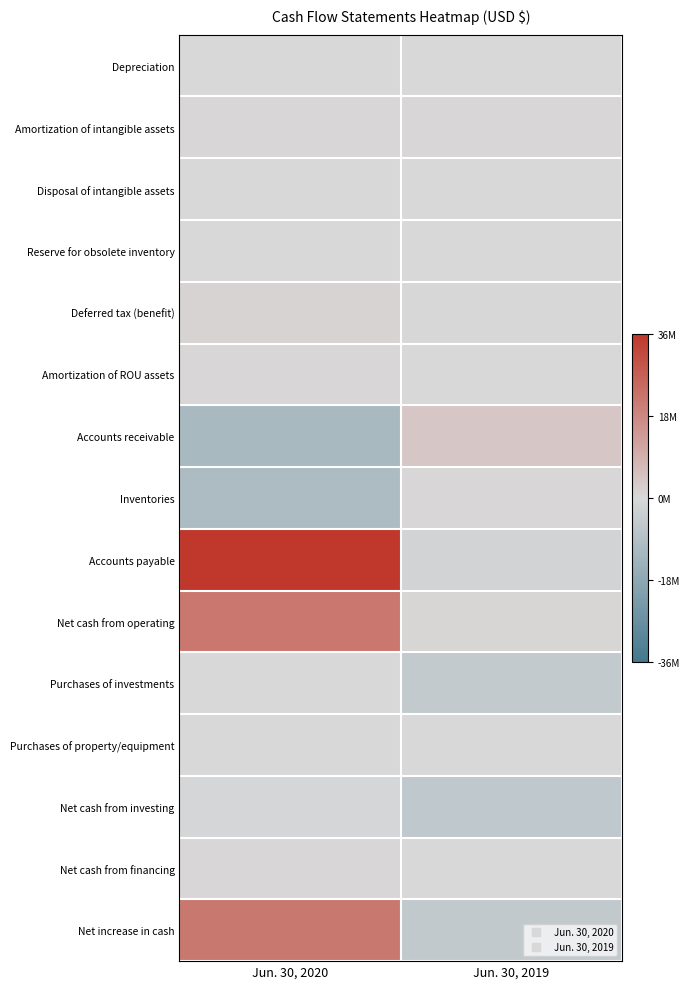

Which has a higher value, Jun. 30, 2019 or Jun. 30, 2020?

Jun. 30, 2019